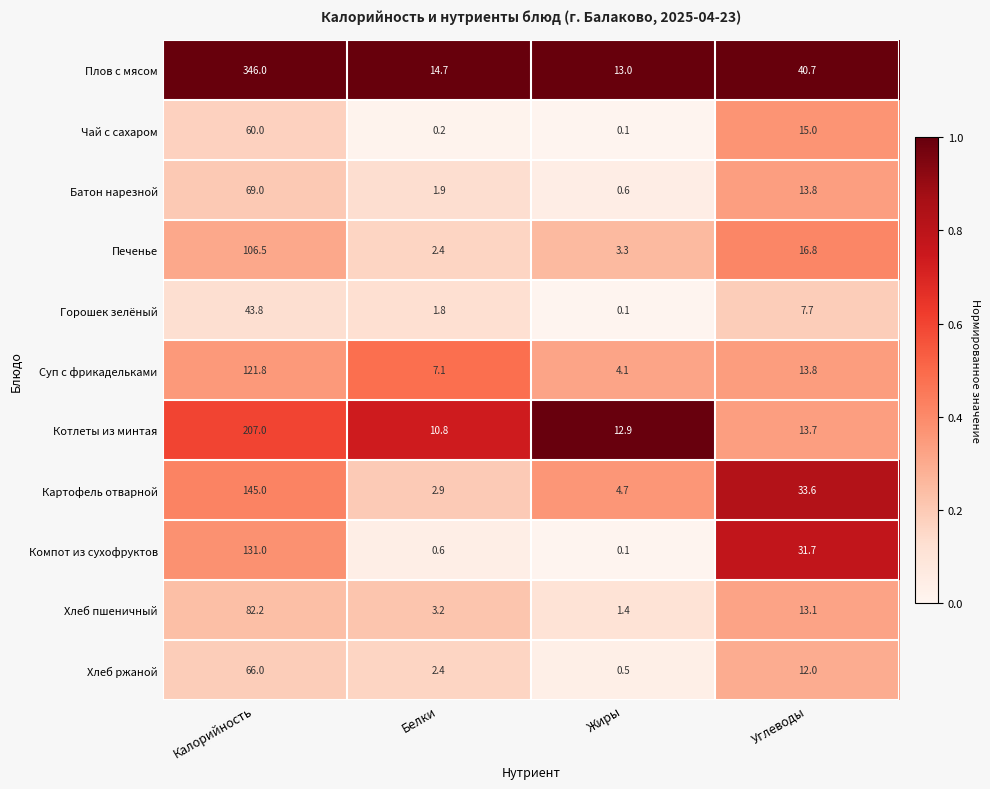

What is the sum of all Хлеб ржаной values?

80.9